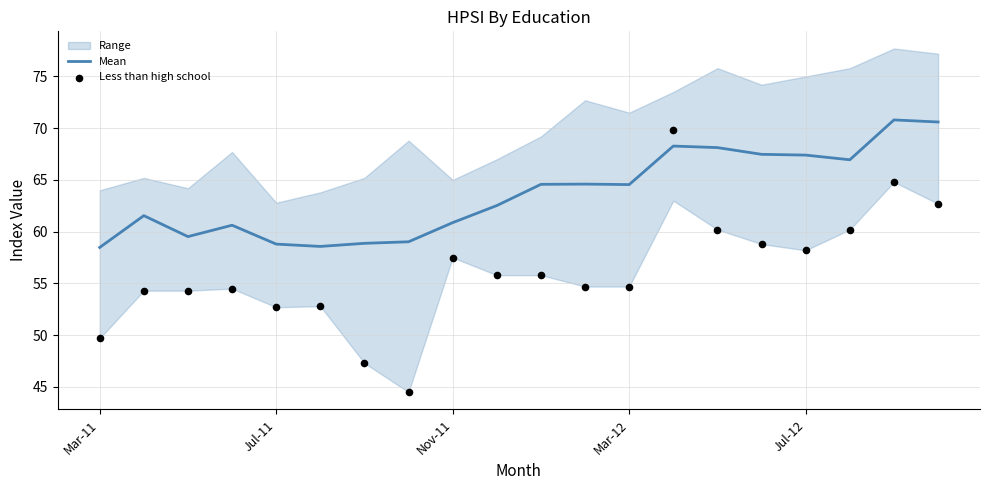

Which series reaches the minimum Y coordinate?

Less than high school